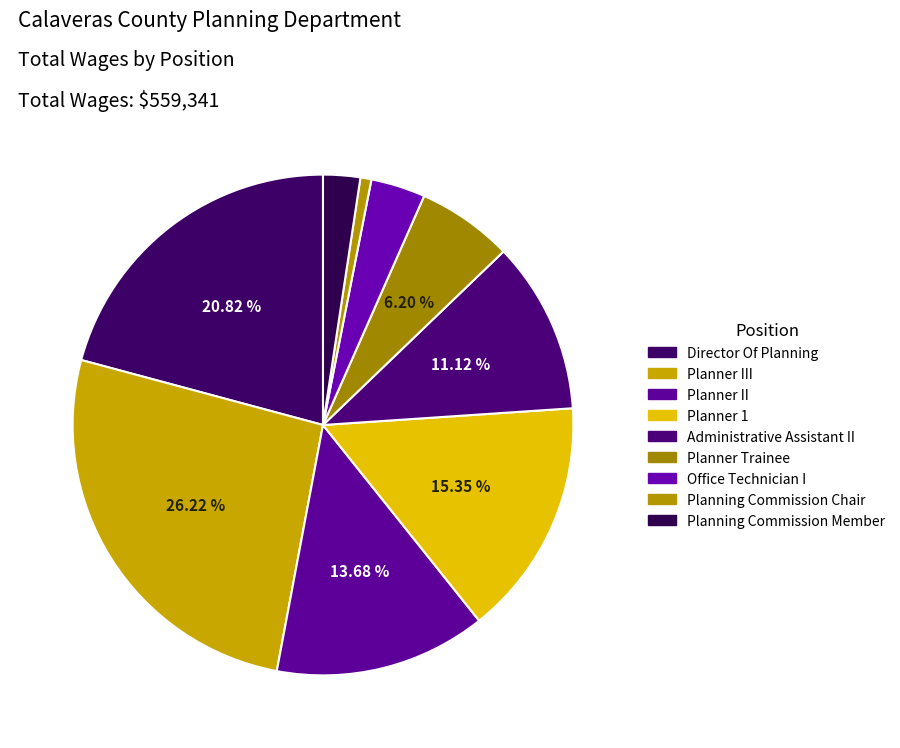

Do Administrative Assistant II and Planning Commission Member together represent more than half of the pie?

No